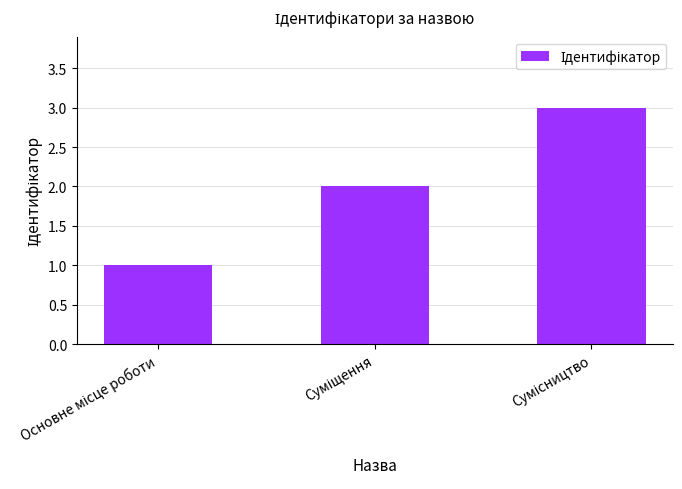

What is the maximum value shown in the chart?

3